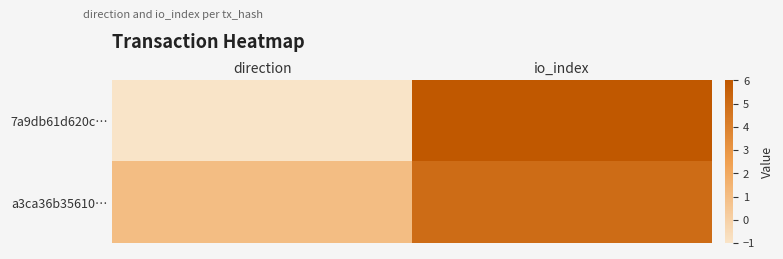

Reading left to right, what are all the values shown in this chart?

7a9db61d620c…: direction=-1	io_index=6
a3ca36b35610…: direction=1	io_index=5